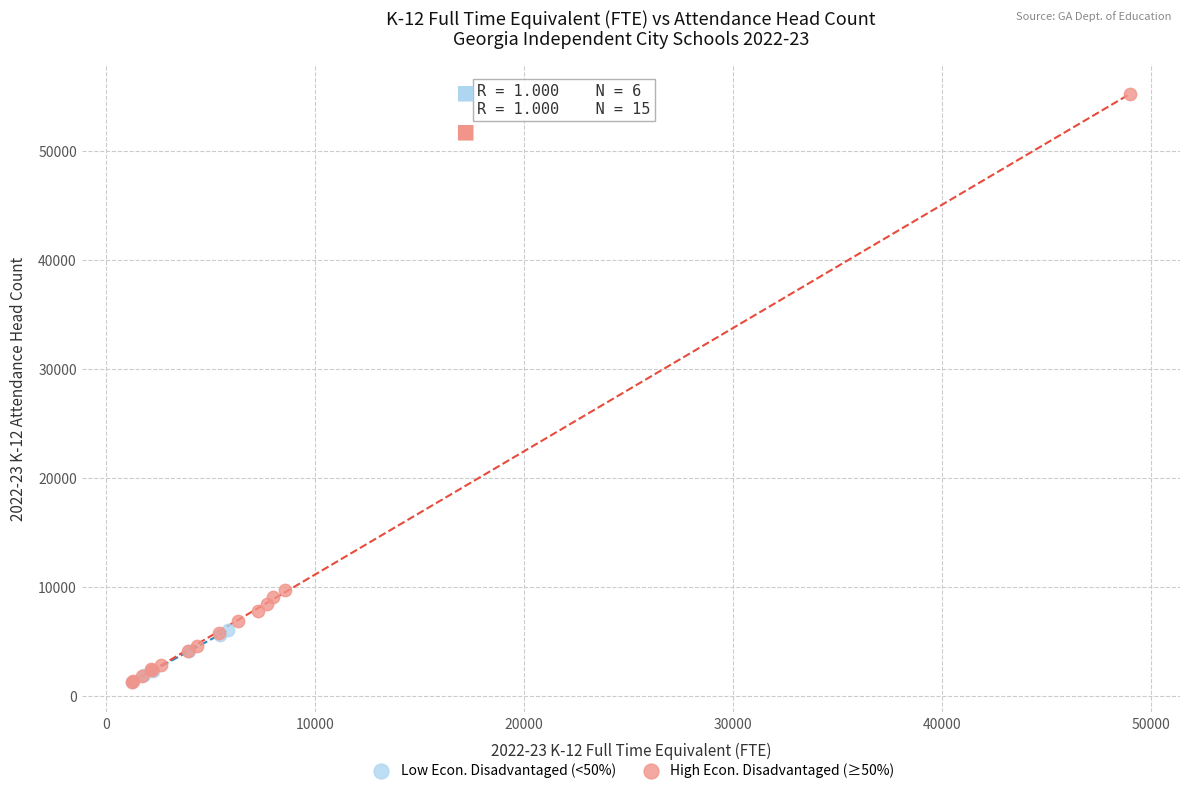

Which series has the widest spread of Y values?

High Econ. Disadvantaged (≥50%)